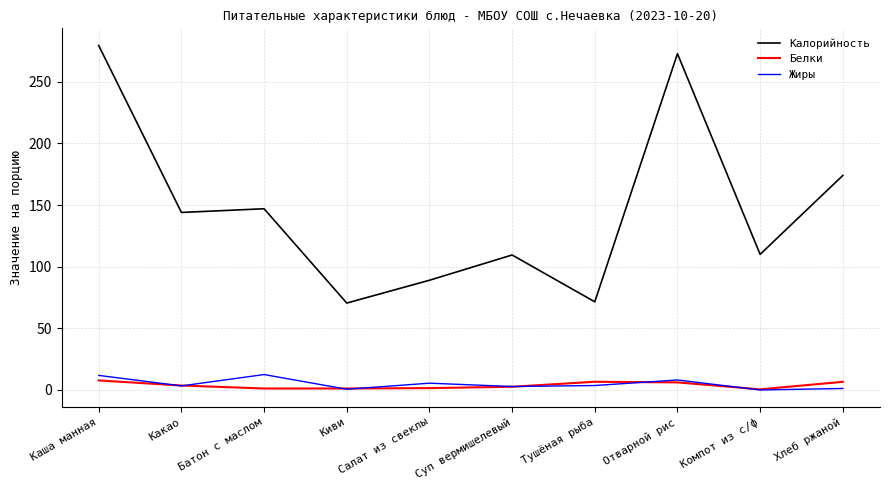

True or false: Калорийность and Белки intersect in this chart.

False